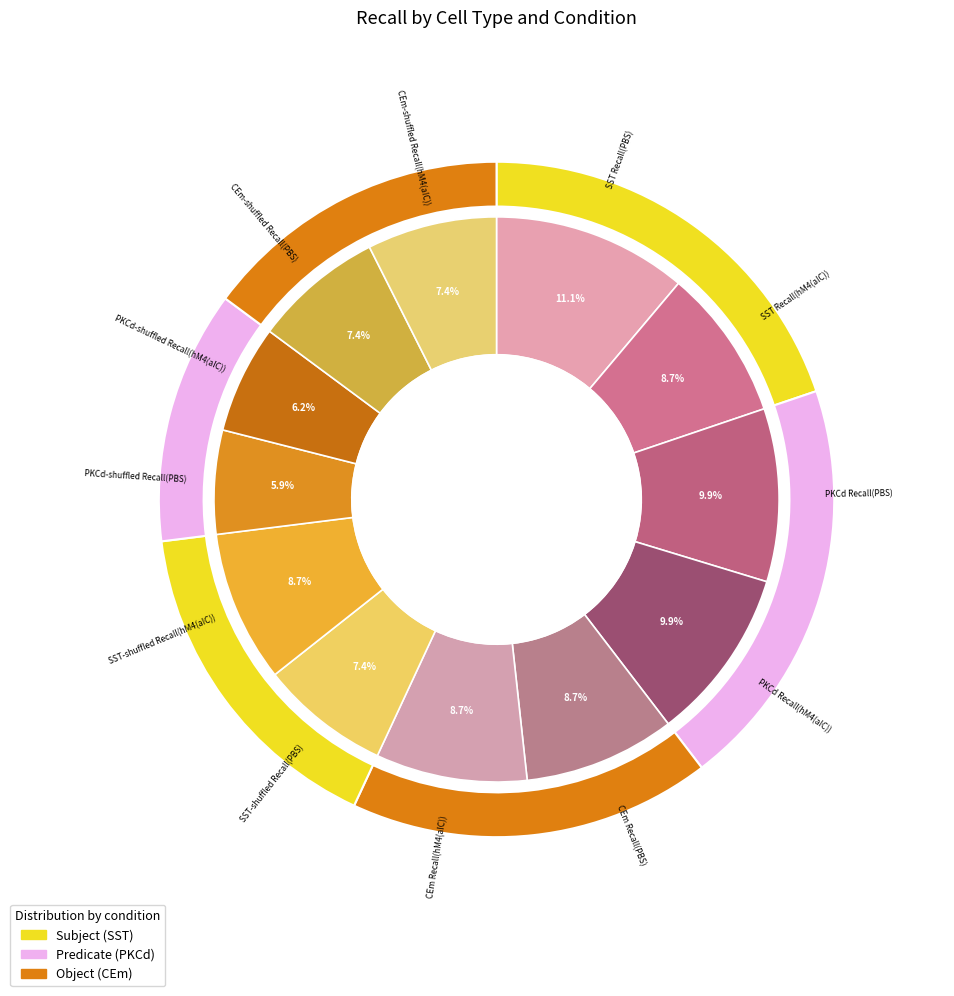

Does SST Recall(hM4(aIC)) account for over 50% of the chart?

No